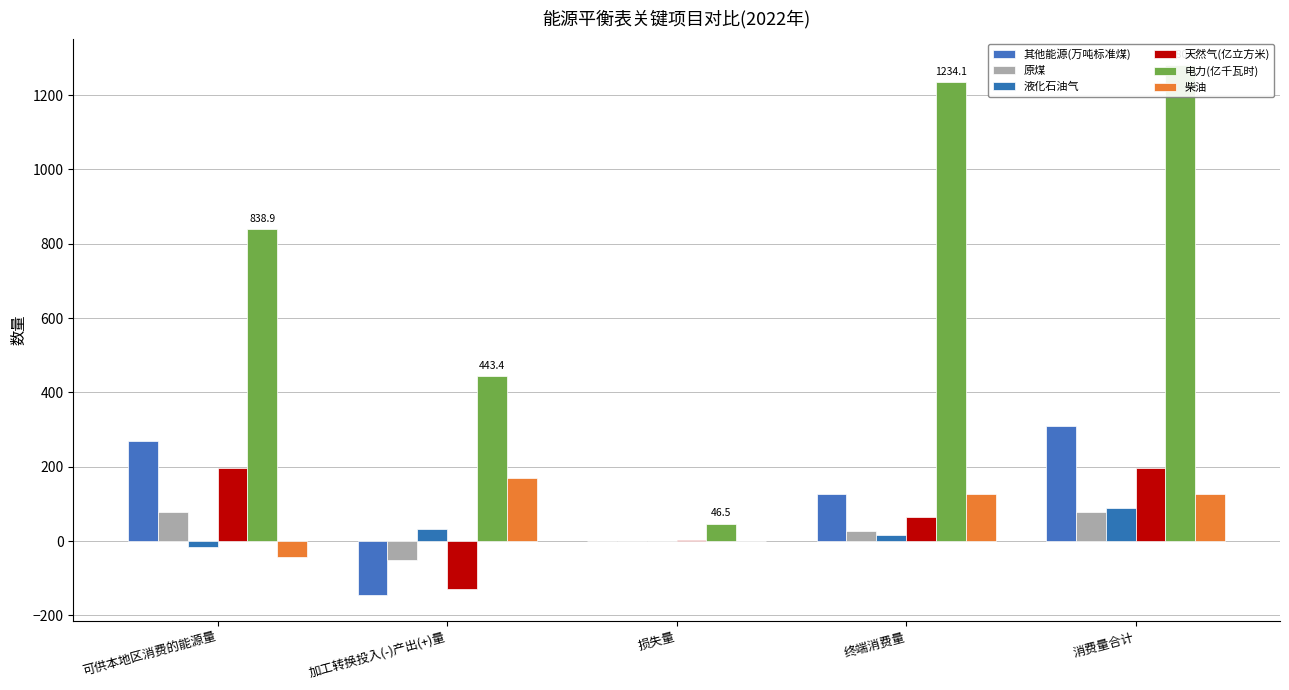

What is the difference between the 电力(亿千瓦时) values at 可供本地区消费的能源量 and 损失量?

792.4